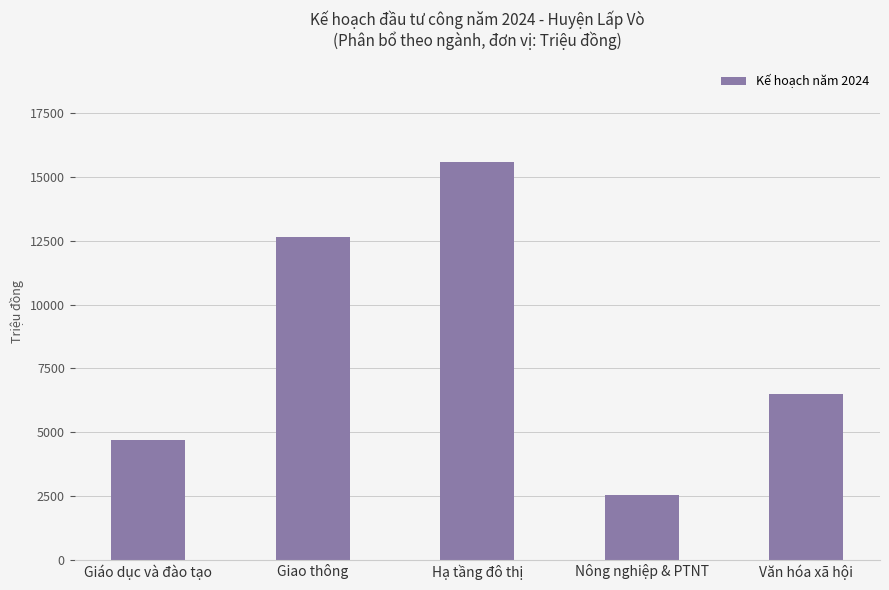

What is the maximum value shown in the chart?

15585